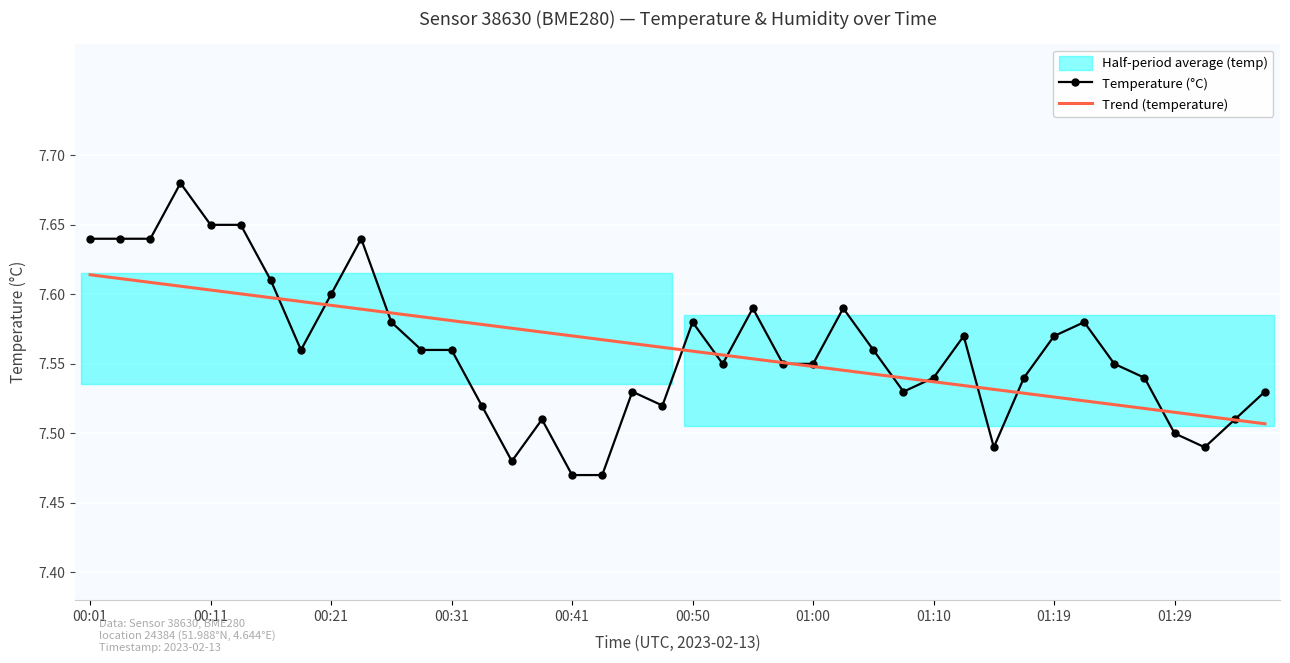

What is the difference between the Trend (temperature) values at 00:01 and 35?

0.1